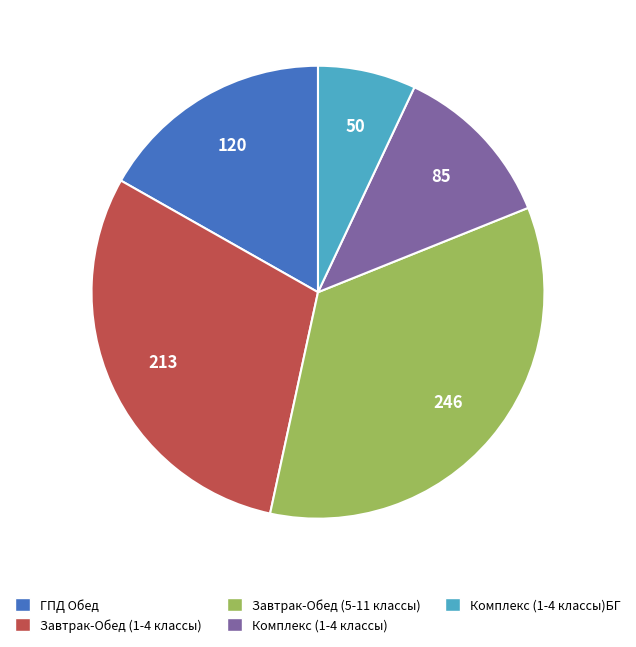

Is there a majority slice in this chart?

No